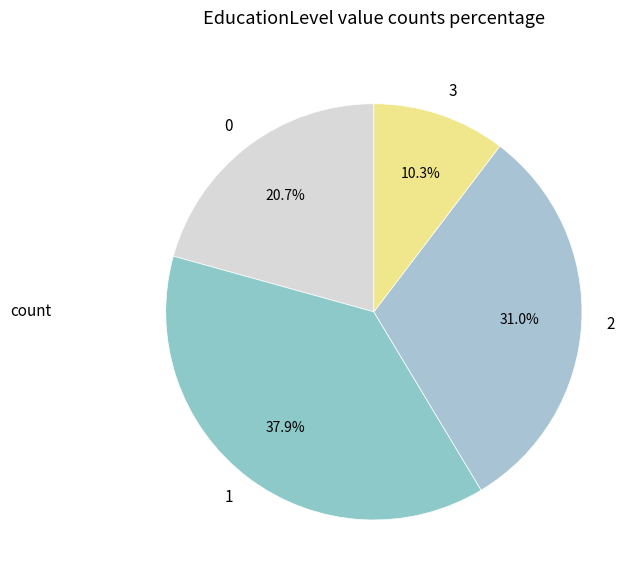

Combined, do 2 and 0 account for over 50%?

Yes